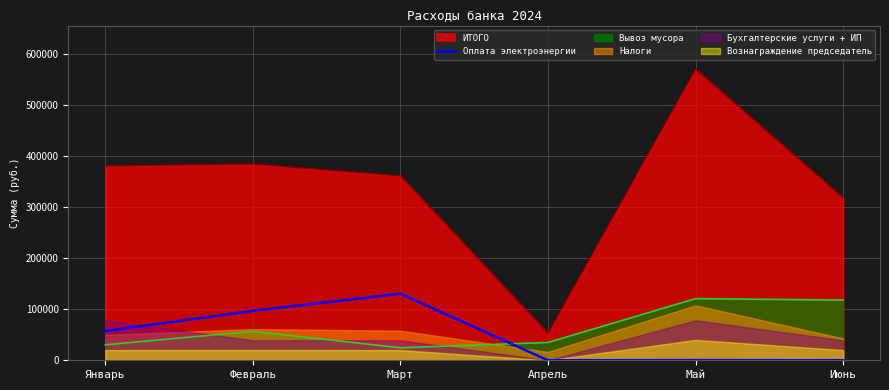

Where is ИТОГО nearest to the value 311825?

Июнь